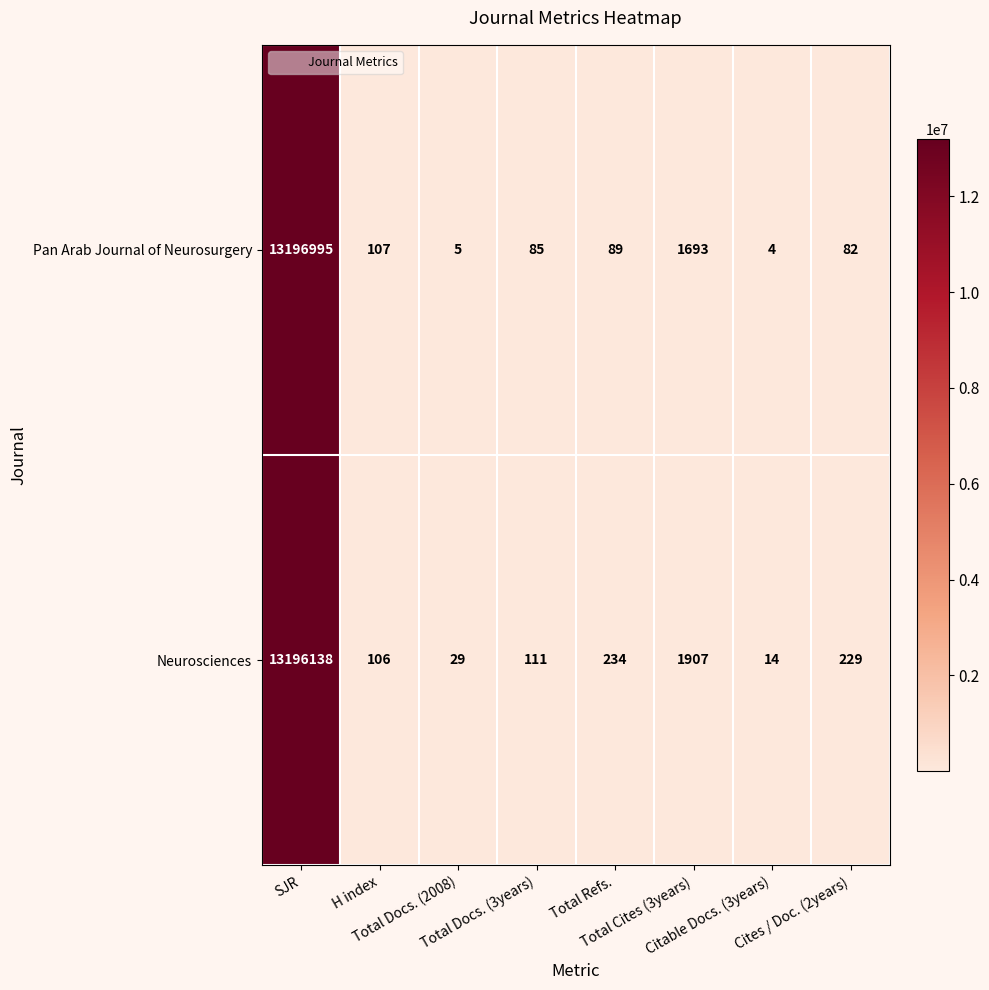

What is the minimum value shown in the chart?

4